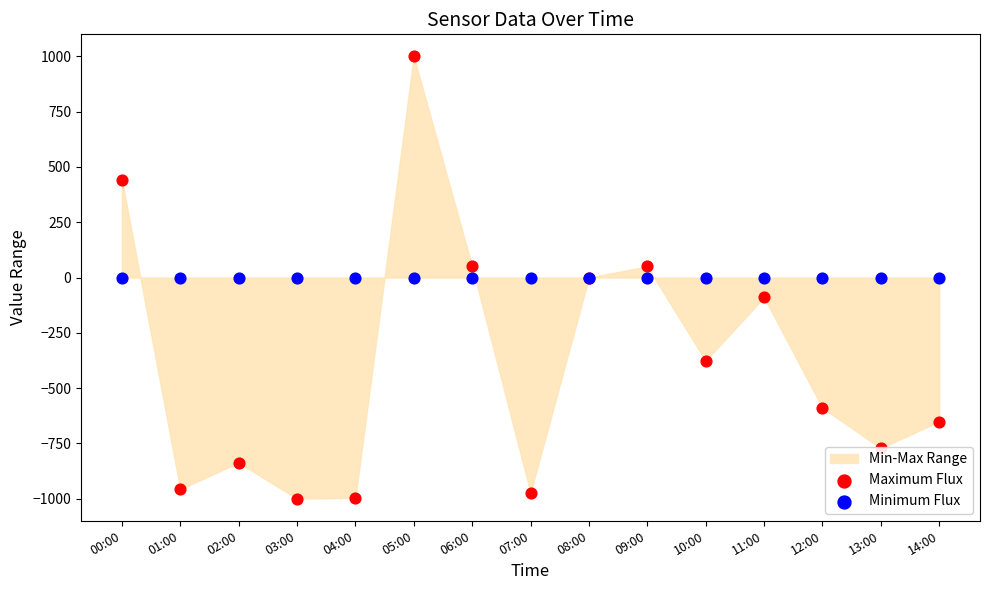

Which series reaches the minimum Y coordinate?

Maximum Flux